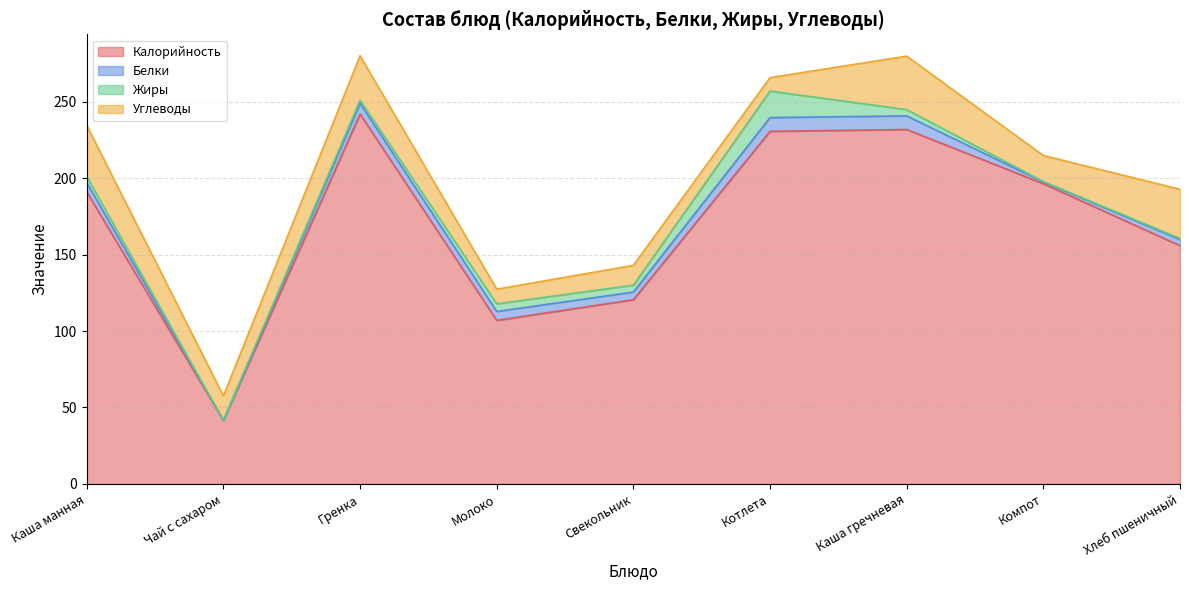

What is the average value of the Калорийность series?

168.5